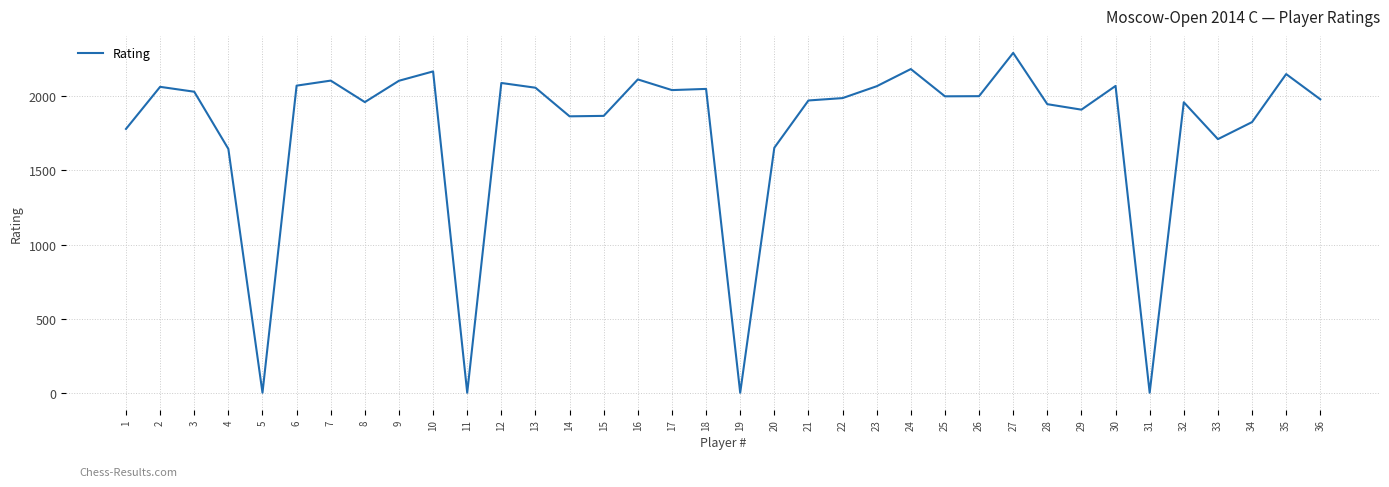

What is the difference between the maximum and minimum values?

2293